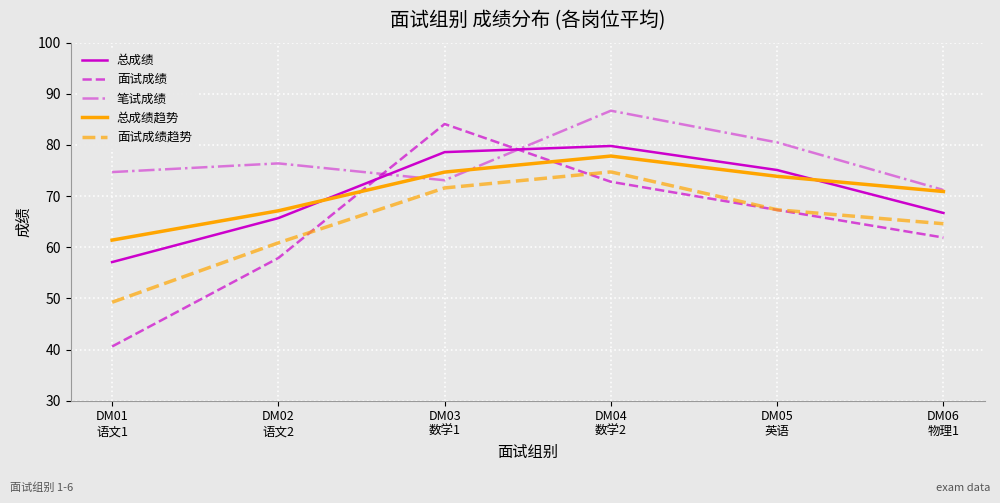

List the labels in order of 面试成绩 value, smallest first.

DM01
语文1, DM02
语文2, DM06
物理1, DM05
英语, DM04
数学2, DM03
数学1